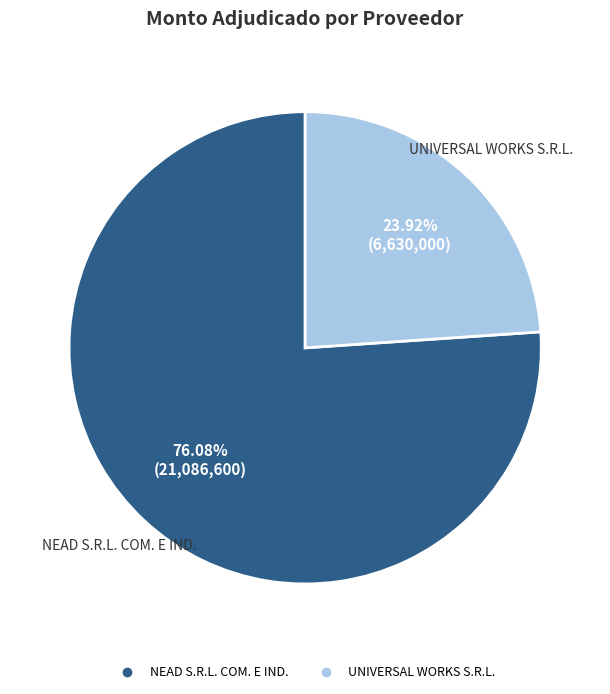

Which has a higher value, NEAD S.R.L. COM. E IND. or UNIVERSAL WORKS S.R.L.?

NEAD S.R.L. COM. E IND.